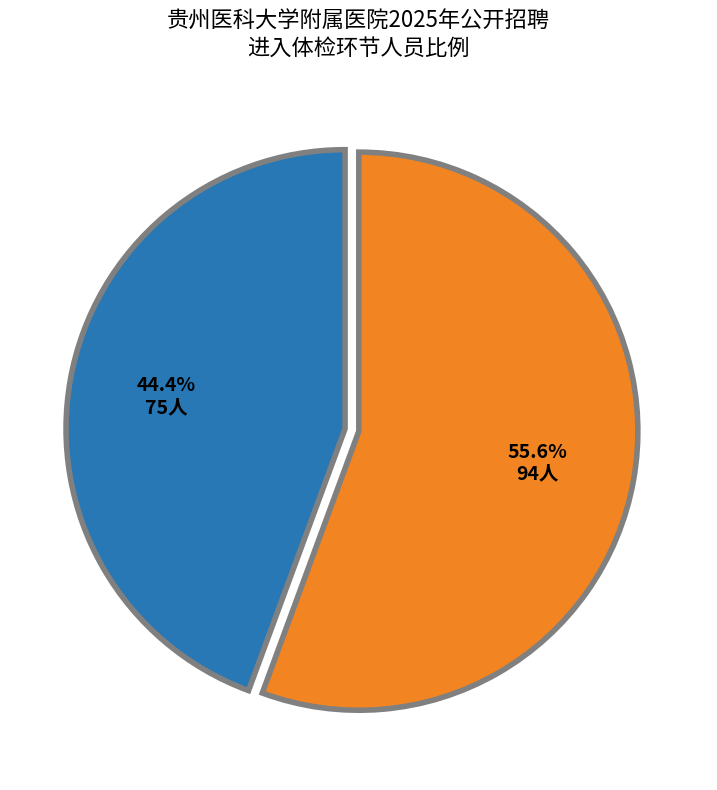

Does any single category account for the majority?

Yes